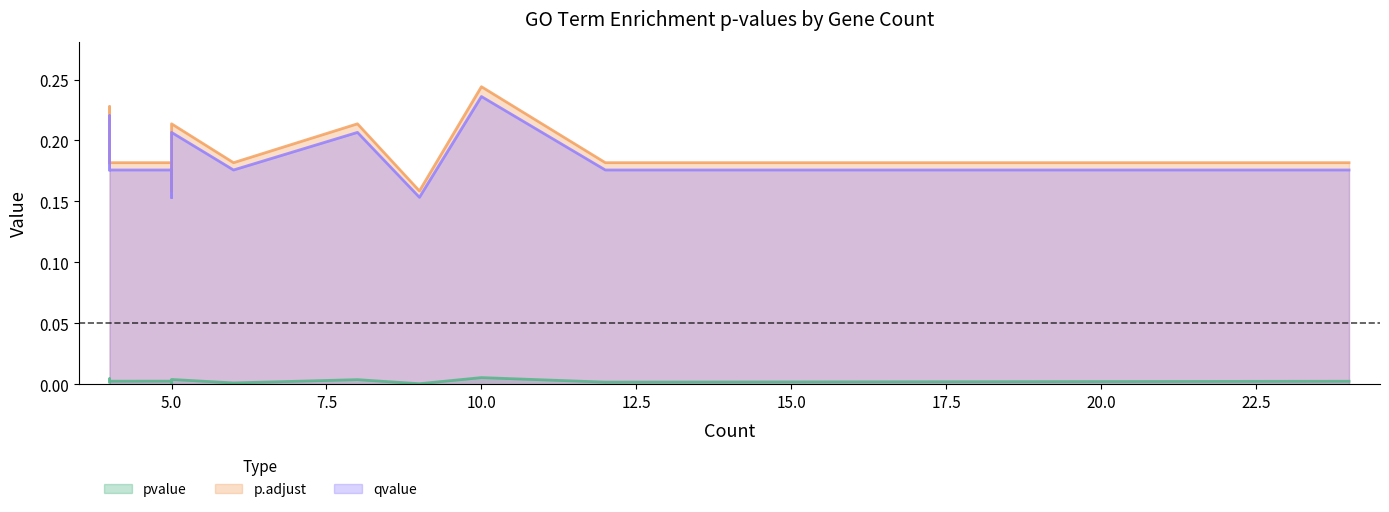

Which series has the largest total across all categories?

p.adjust